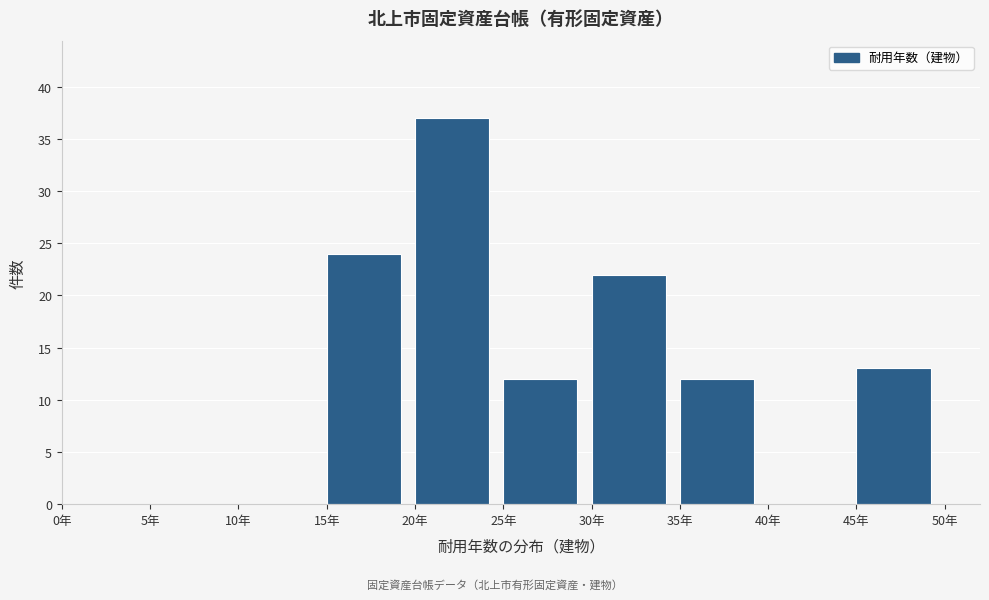

Reading left to right, list every bar in this chart as the range it spans on the x-axis followed by its height. The values are not printed on the chart, so give them approximately, as read against the axis.

0 to 5: 0
5 to 10: 0
10 to 15: 0
15 to 20: 24
20 to 25: 37
25 to 30: 12
30 to 35: 22
35 to 40: 12
40 to 45: 0
45 to 50: 13